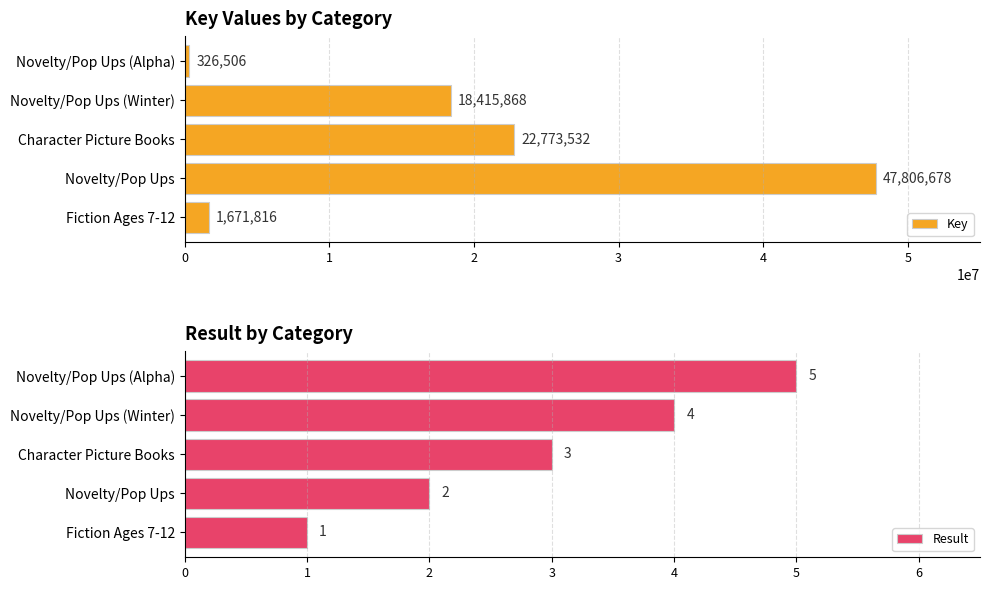

What is the difference between the second highest and second lowest values in the Key series?

21101716